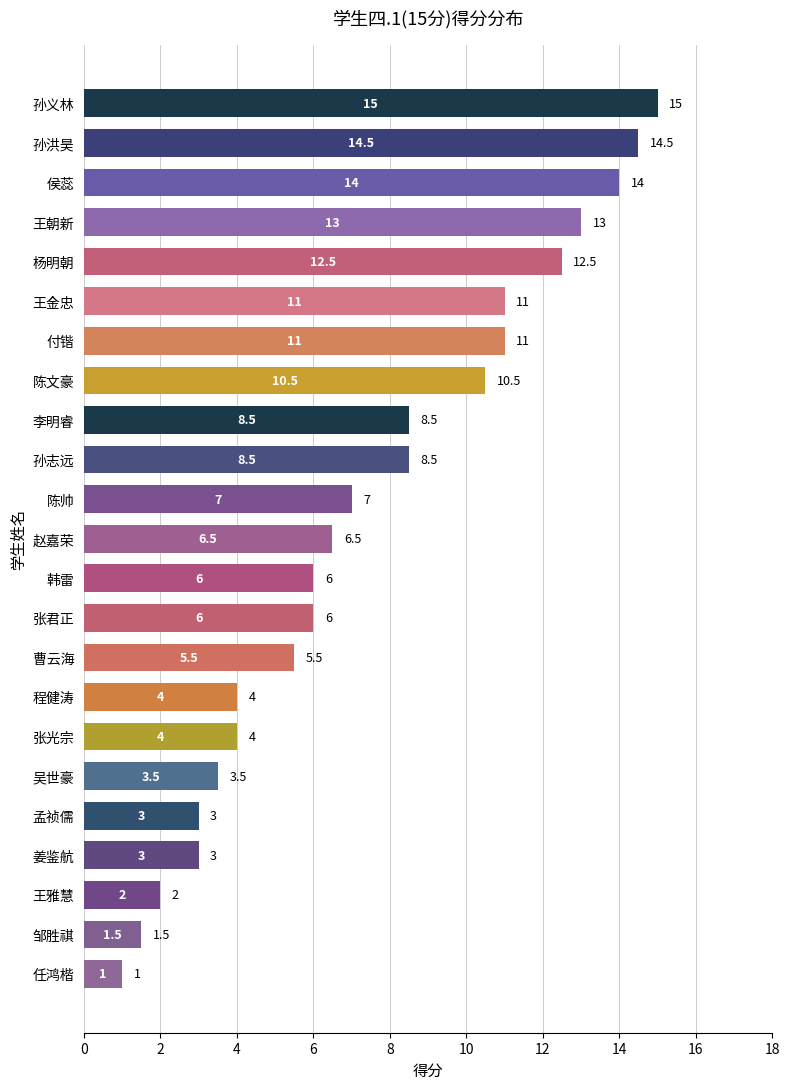

Reading top to bottom, extract all data points from this chart.

15.0	14.5	14.0	13.0	12.5	11.0	11.0	10.5	8.5	8.5	7.0	6.5	6.0	6.0	5.5	4.0	4.0	3.5	3.0	3.0	2.0	1.5	1.0